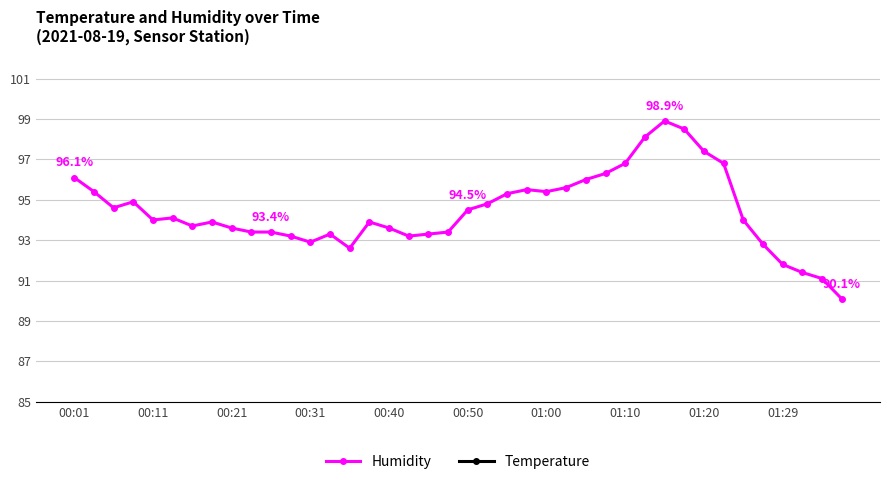

True or false: Humidity has more than 2 points higher than both neighbors.

True